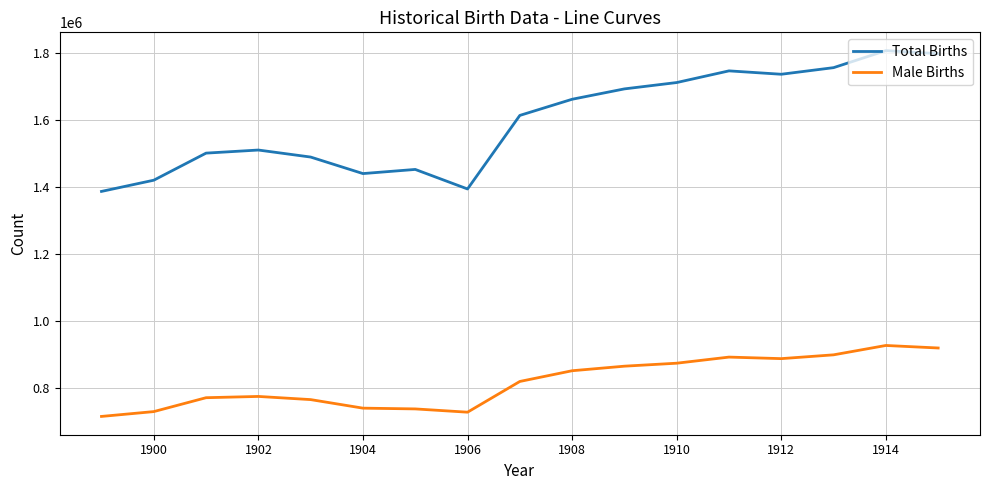

Rank the series by their average value, from lowest to highest.

Male Births, Total Births